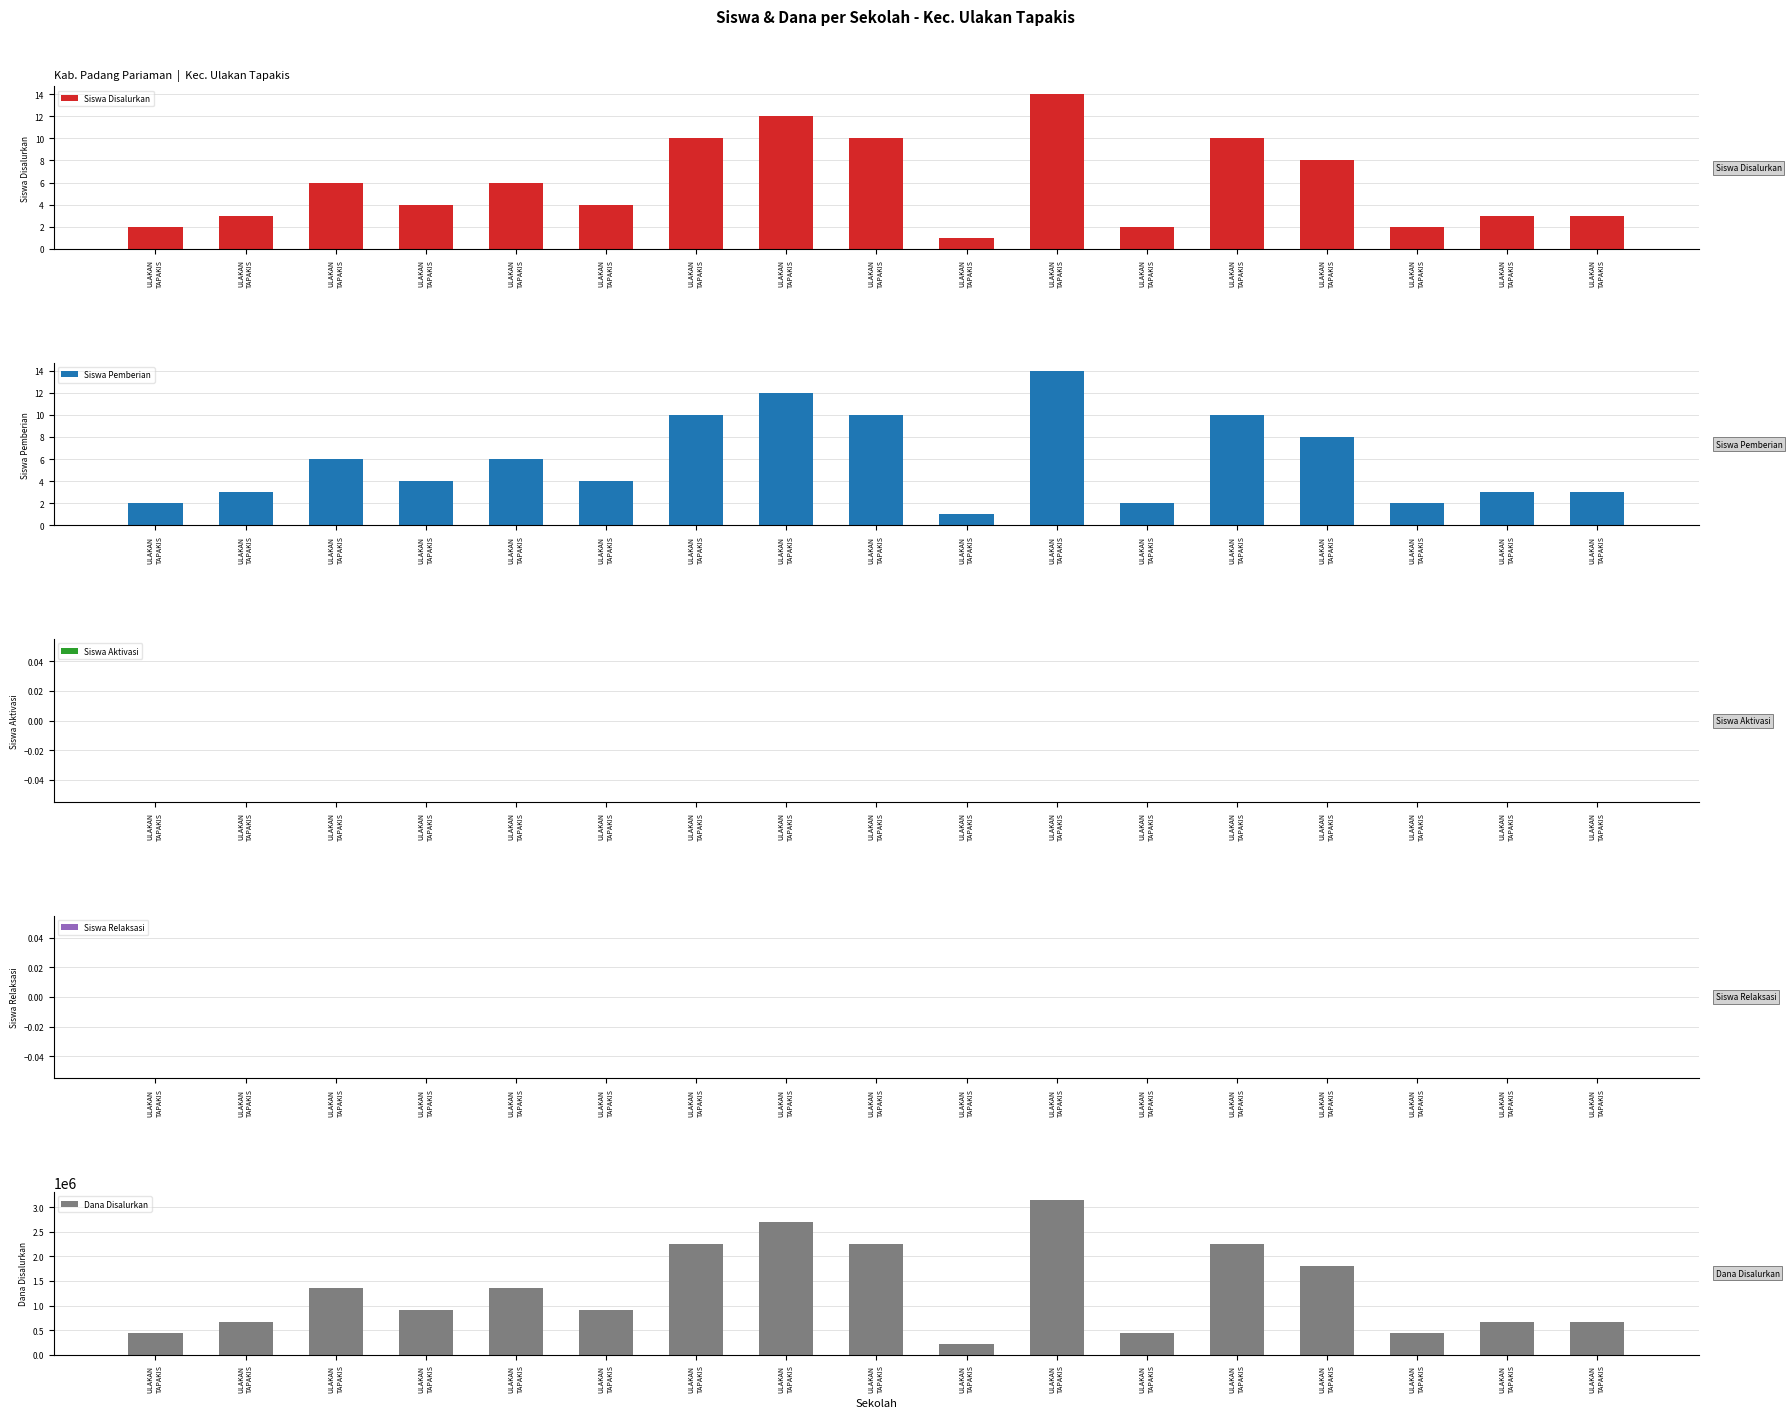

How many bars are there in each group?

5